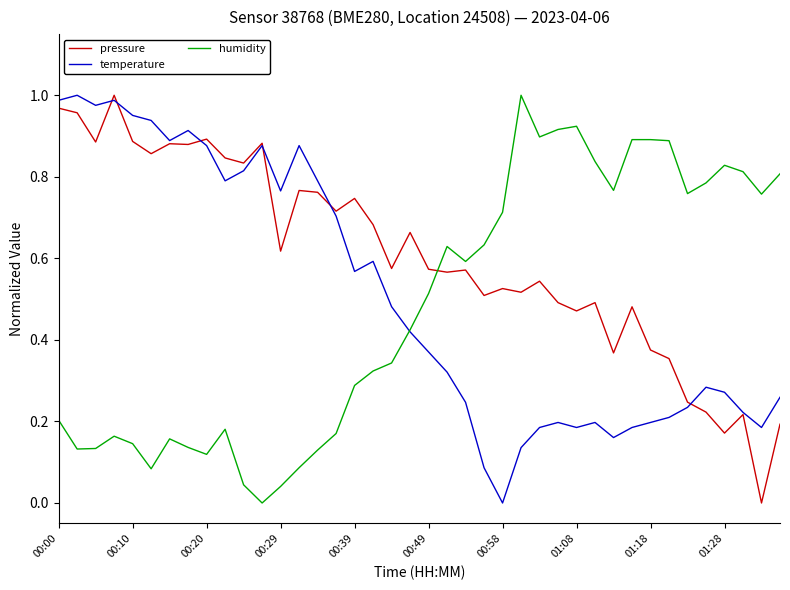

True or false: humidity and pressure intersect in this chart.

True